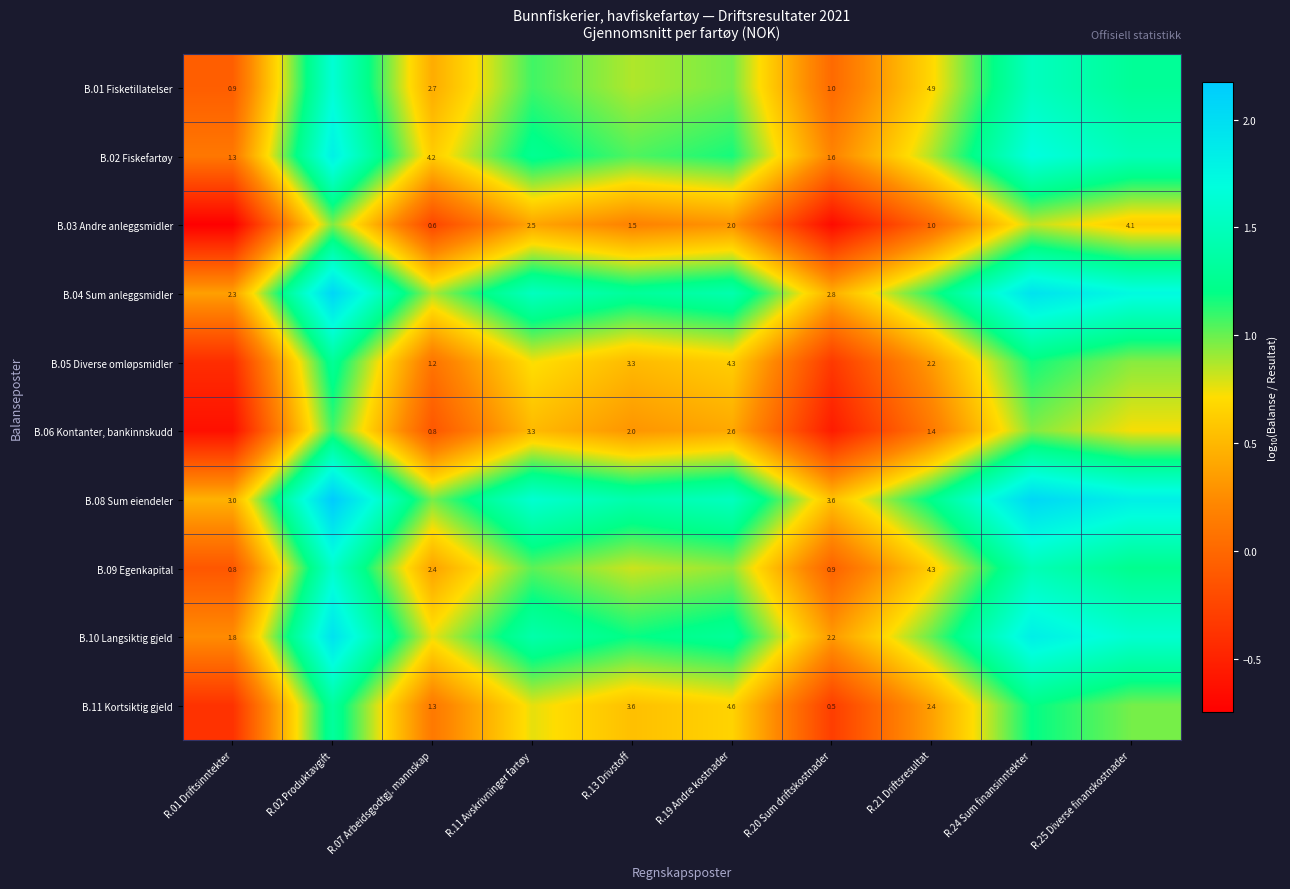

The value of B.05 Diverse omløpsmidler at R.01 Driftsinntekter is -0.4. True or false?

True